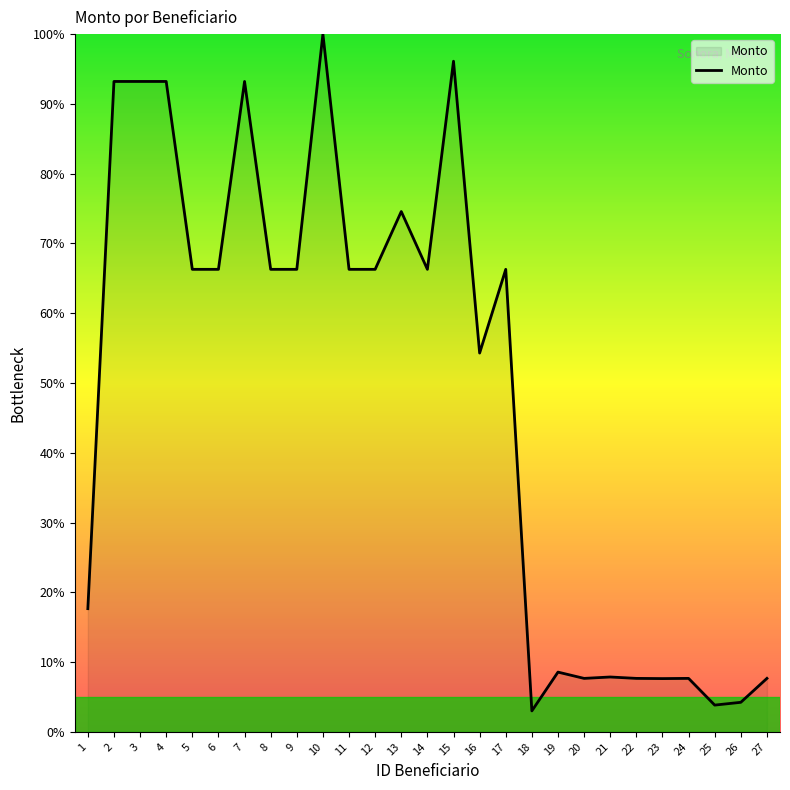

The value at 12 is 66.3. True or false?

True